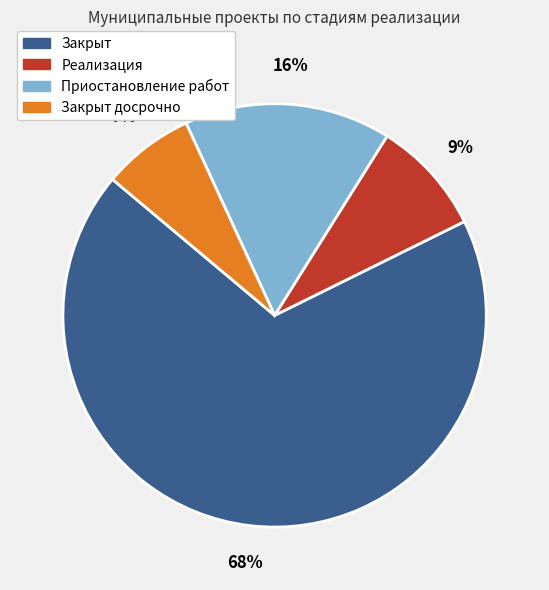

How many segments does this pie chart have?

4